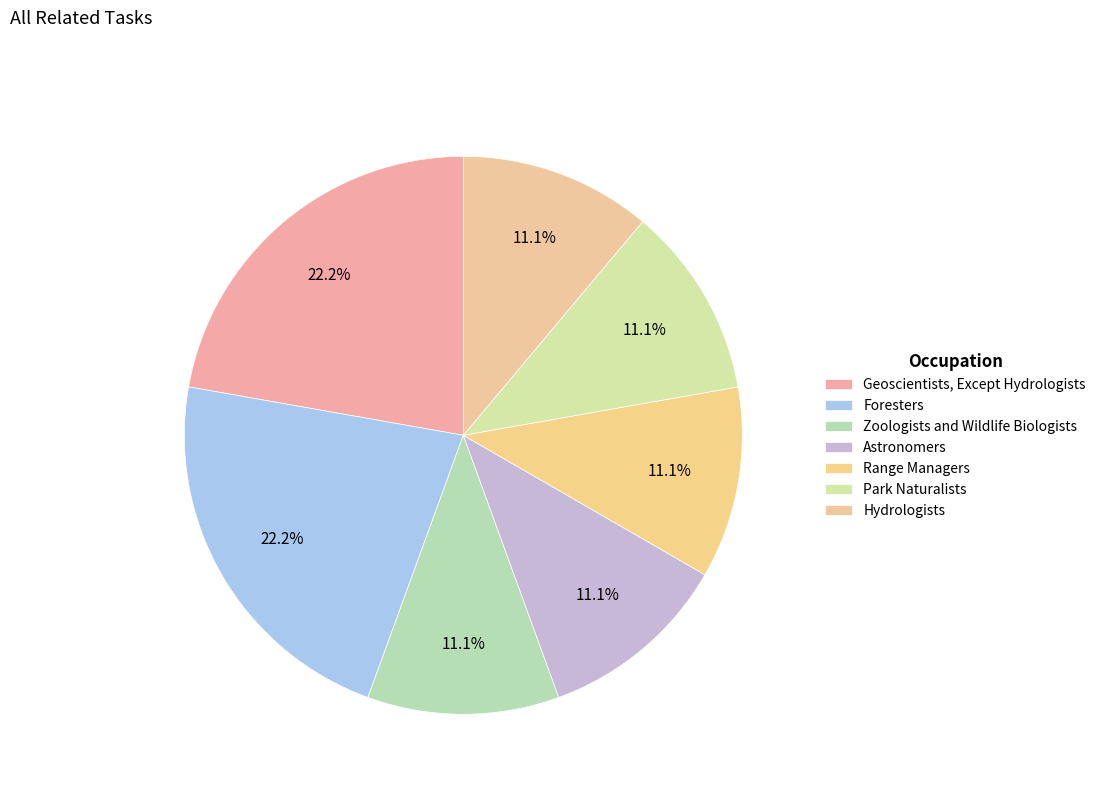

Count the number of slices in the pie.

7